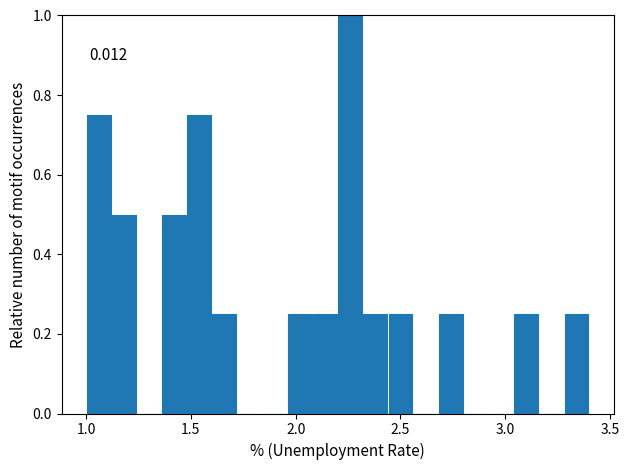

Read against the x-axis, roughly where is the centre of the tallest bar?

2.25